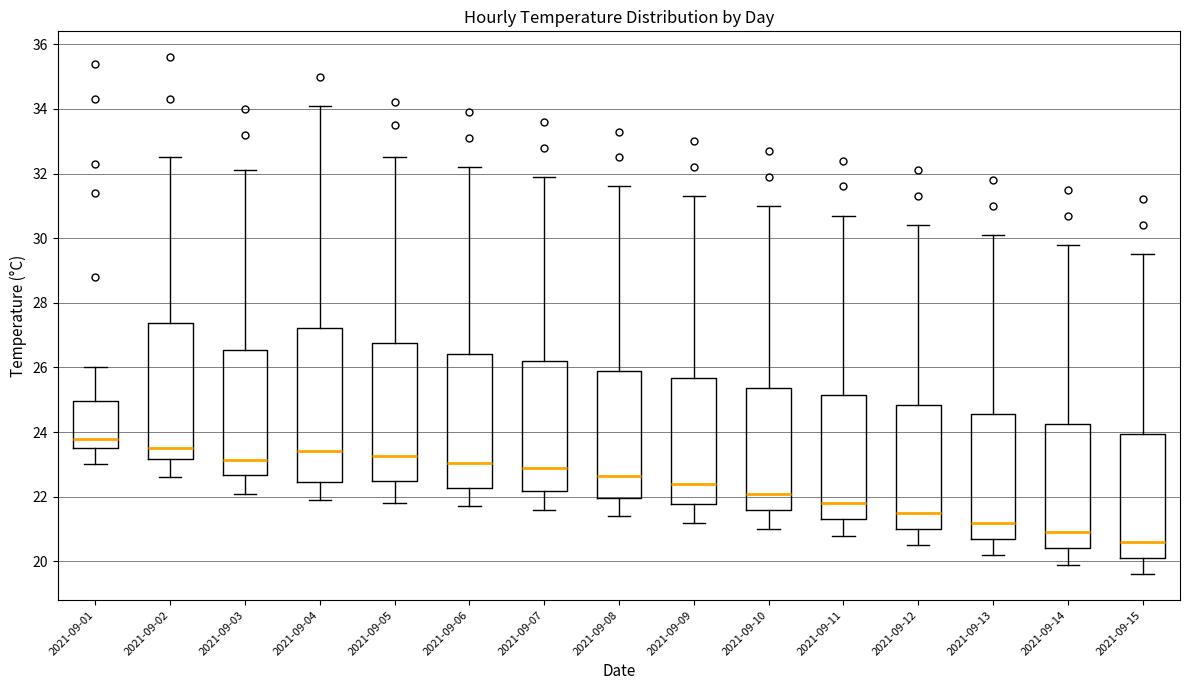

Which box is the tallest, from its lower edge to its upper edge?

2021-09-04